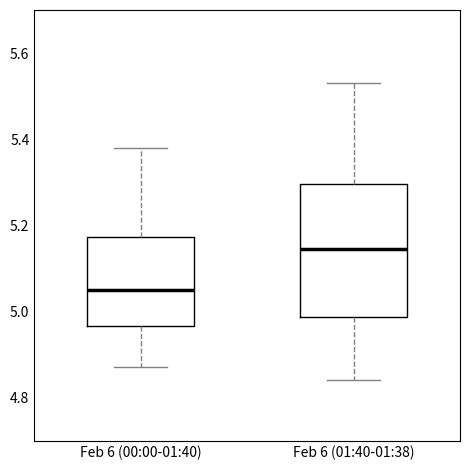

Reading left to right, read every box against the y-axis: the position of its median line, the range the box covers, and the ends of its whiskers. The values are not printed on the chart, so give them approximately, as read against the axis.

Feb 6 (00:00-01:40): median 5.06, box 4.96 to 5.18, whiskers 4.88 to 5.38
Feb 6 (01:40-01:38): median 5.14, box 4.98 to 5.30, whiskers 4.84 to 5.54